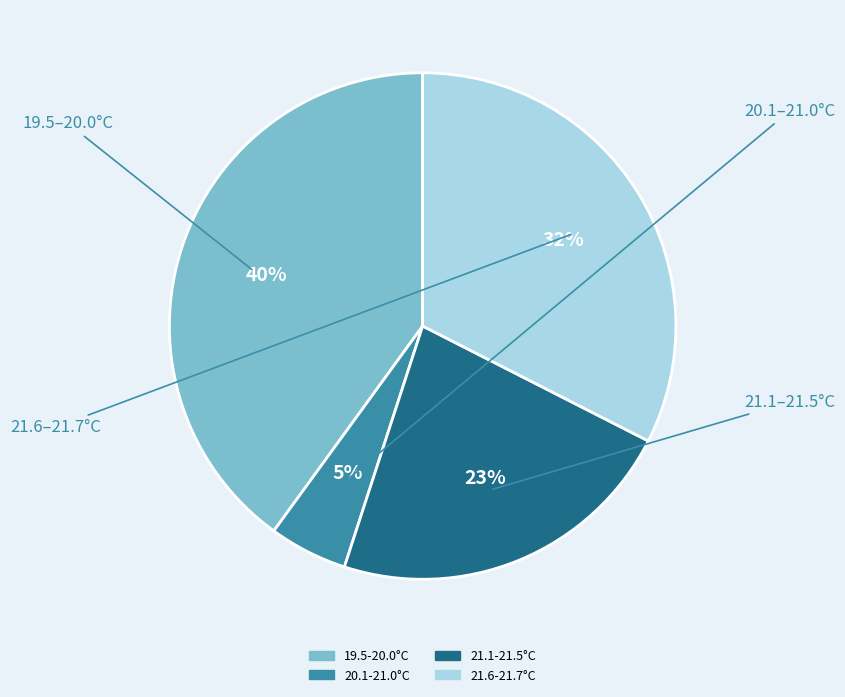

To the nearest percent, what is the average slice percentage?

25%